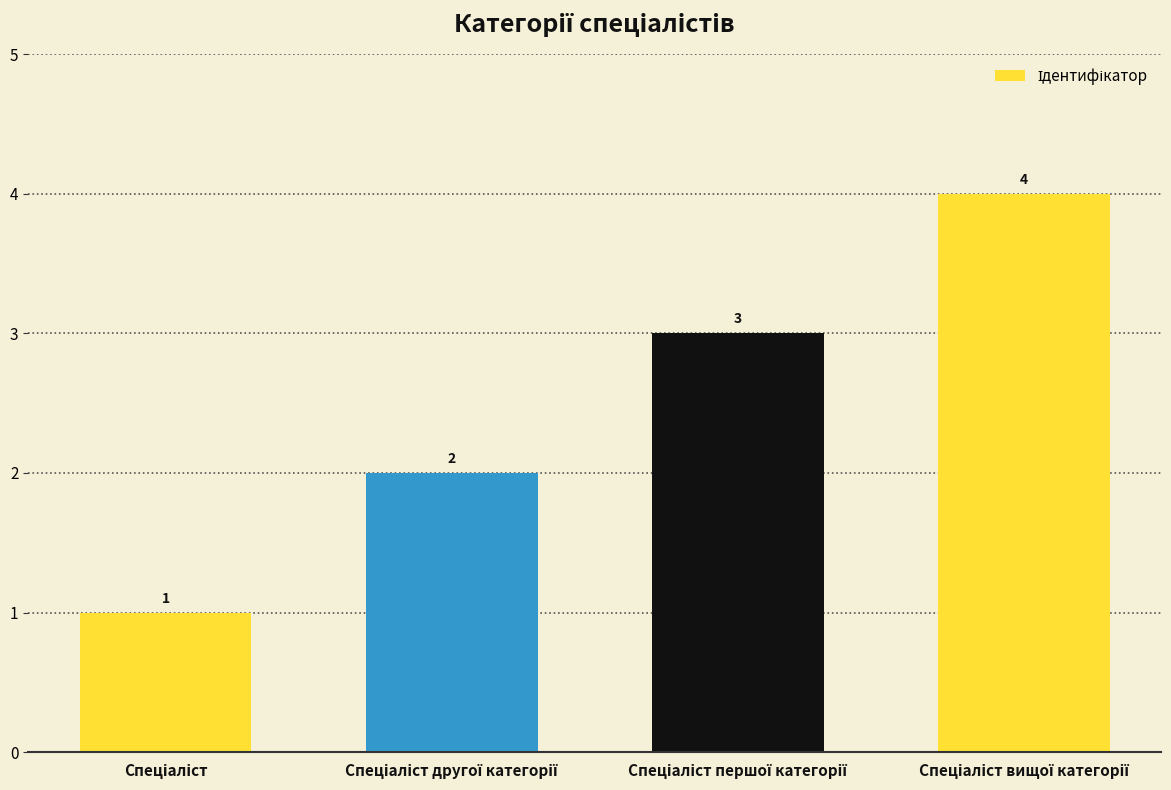

How many values are between 2 and 4?

3